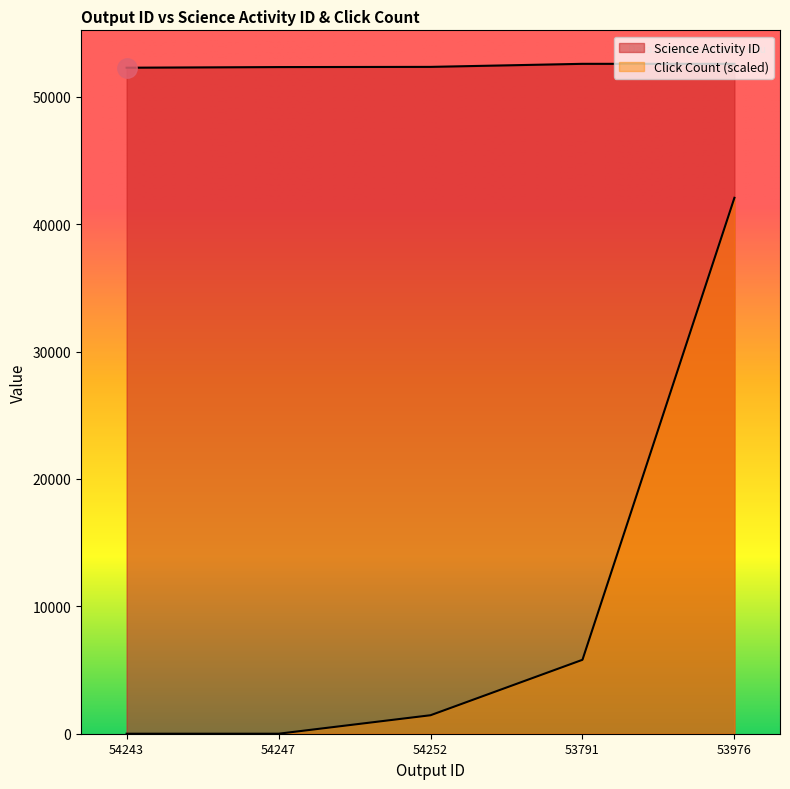

True or false: Click Count and Science Activity ID cross at least once.

False